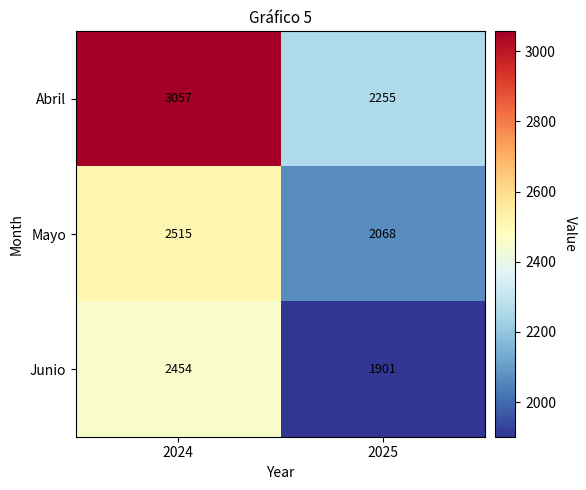

Reading right to left, extract all data points from this chart.

Abril: 2025=2255	2024=3057
Mayo: 2025=2068	2024=2515
Junio: 2025=1901	2024=2454